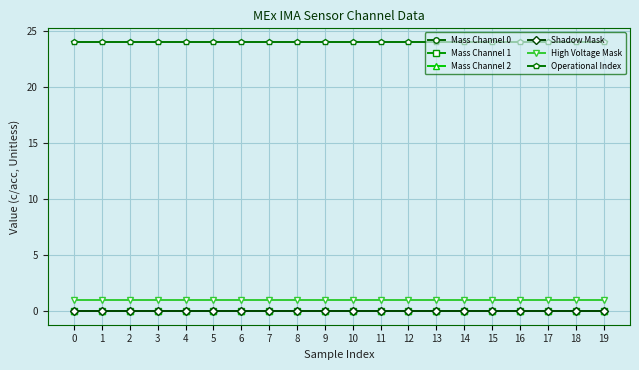

Reading left to right, extract all data points from this chart.

Mass Channel 0: 0=0	1=0	2=0	3=0	4=0	5=0	6=0	7=0	8=0	9=0	10=0	11=0	12=0	13=0	14=0	15=0	16=0	17=0	18=0	19=0
Mass Channel 1: 0=0	1=0	2=0	3=0	4=0	5=0	6=0	7=0	8=0	9=0	10=0	11=0	12=0	13=0	14=0	15=0	16=0	17=0	18=0	19=0
Mass Channel 2: 0=0	1=0	2=0	3=0	4=0	5=0	6=0	7=0	8=0	9=0	10=0	11=0	12=0	13=0	14=0	15=0	16=0	17=0	18=0	19=0
Shadow Mask: 0=0	1=0	2=0	3=0	4=0	5=0	6=0	7=0	8=0	9=0	10=0	11=0	12=0	13=0	14=0	15=0	16=0	17=0	18=0	19=0
High Voltage Mask: 0=1	1=1	2=1	3=1	4=1	5=1	6=1	7=1	8=1	9=1	10=1	11=1	12=1	13=1	14=1	15=1	16=1	17=1	18=1	19=1
Operational Index: 0=24	1=24	2=24	3=24	4=24	5=24	6=24	7=24	8=24	9=24	10=24	11=24	12=24	13=24	14=24	15=24	16=24	17=24	18=24	19=24